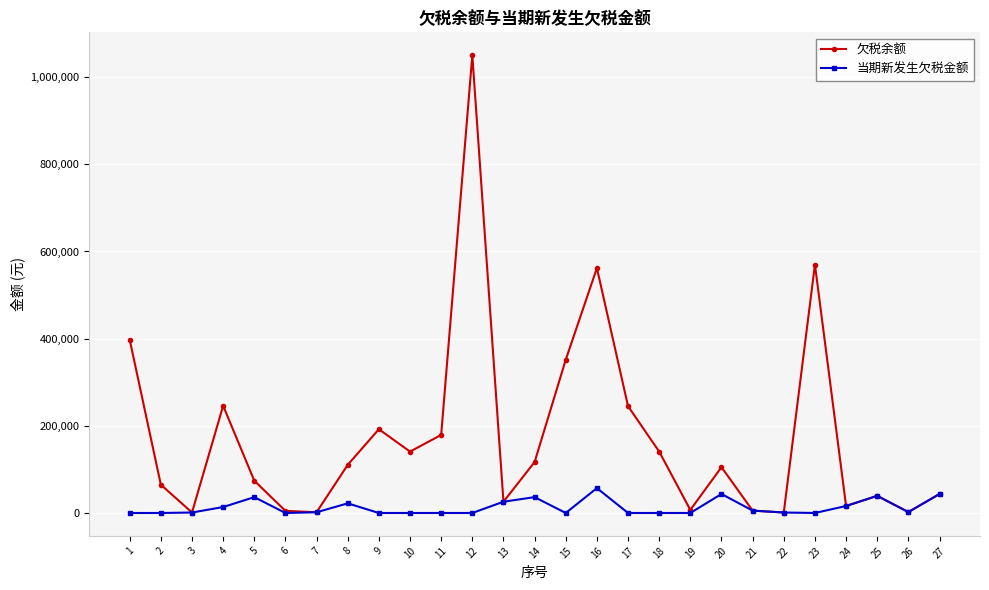

Which series has the widest spread of values?

欠税余额